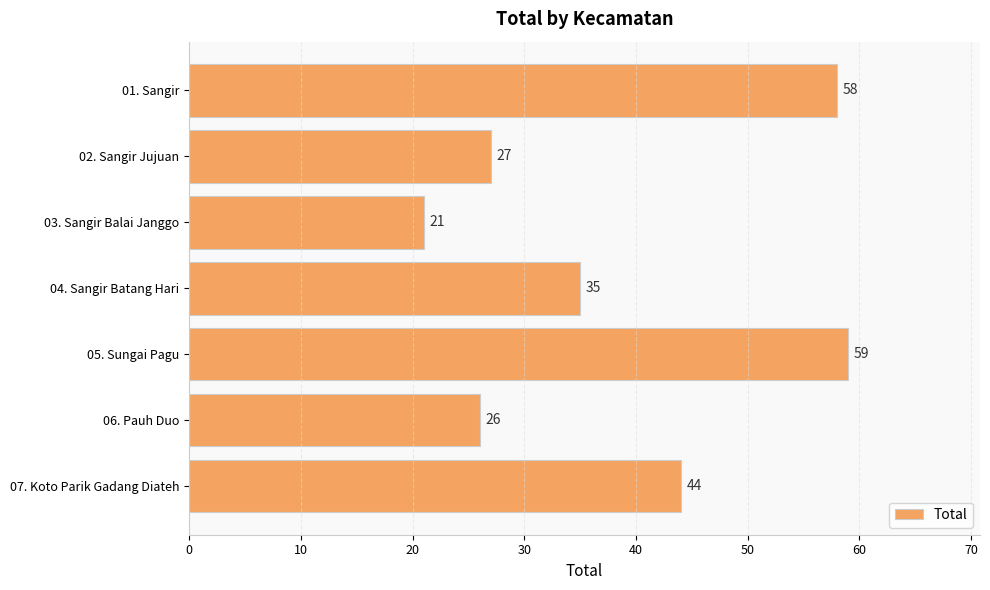

How many data points does each series have?

7